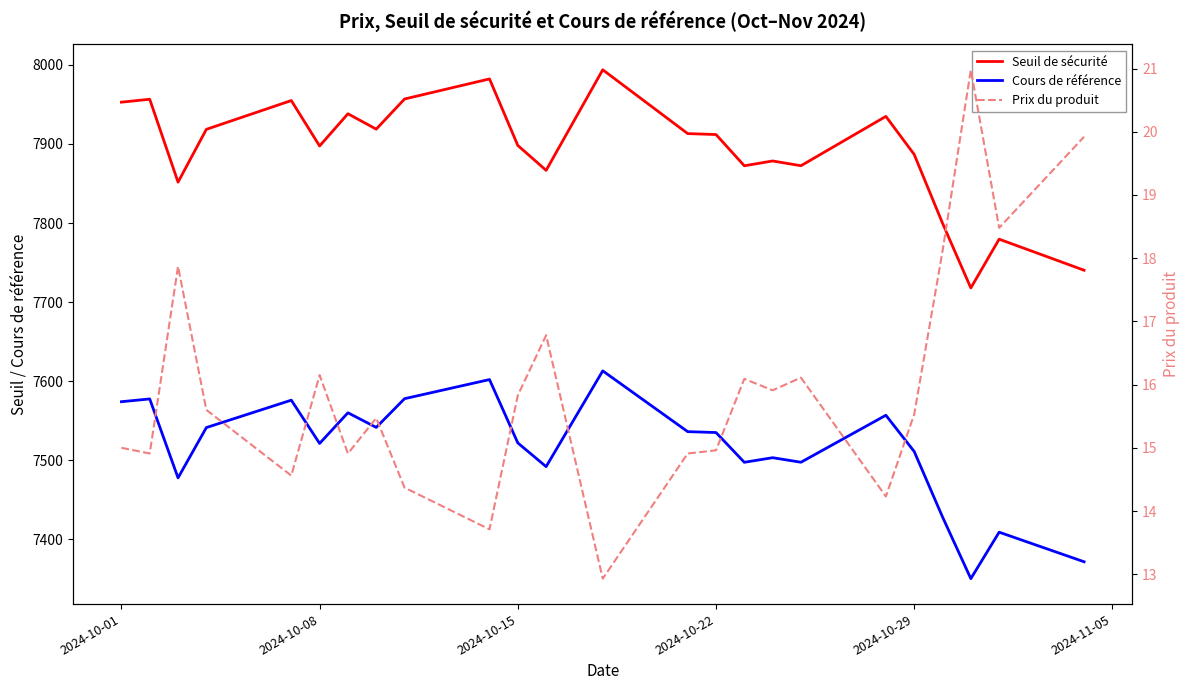

Reading left to right, extract all data points from this chart.

Seuil de sécurité: 7952.8	7956.5	7851.7	7918.4	7954.8	7897.4	7938.1	7918.7	7956.8	7982.2	7898.1	7866.6	7993.7	7913.0	7911.9	7872.4	7878.4	7872.4	7934.8	7886.7	7799.8	7717.9	7779.6	7740.3
Cours de référence: 7574.1	7577.6	7477.8	7541.4	7576.0	7521.3	7560.1	7541.6	7577.9	7602.1	7522.0	7492.0	7613.1	7536.2	7535.1	7497.5	7503.3	7497.5	7556.9	7511.1	7428.4	7350.4	7409.1	7371.7
Prix du produit: 15.0	14.9	17.9	15.6	14.6	16.1	14.9	15.5	14.4	13.7	15.8	16.8	12.9	14.9	15.0	16.1	15.9	16.1	14.2	15.5	18.1	21.0	18.5	19.9